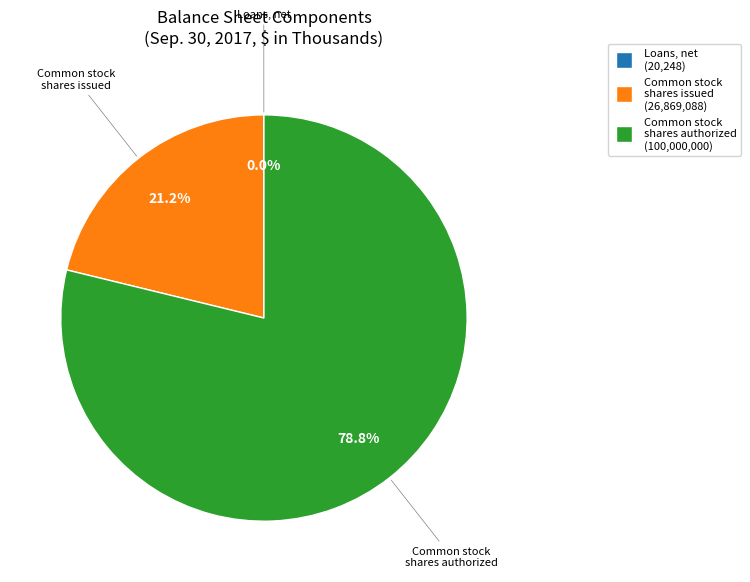

Is there any slice that represents more than half of the pie?

Yes